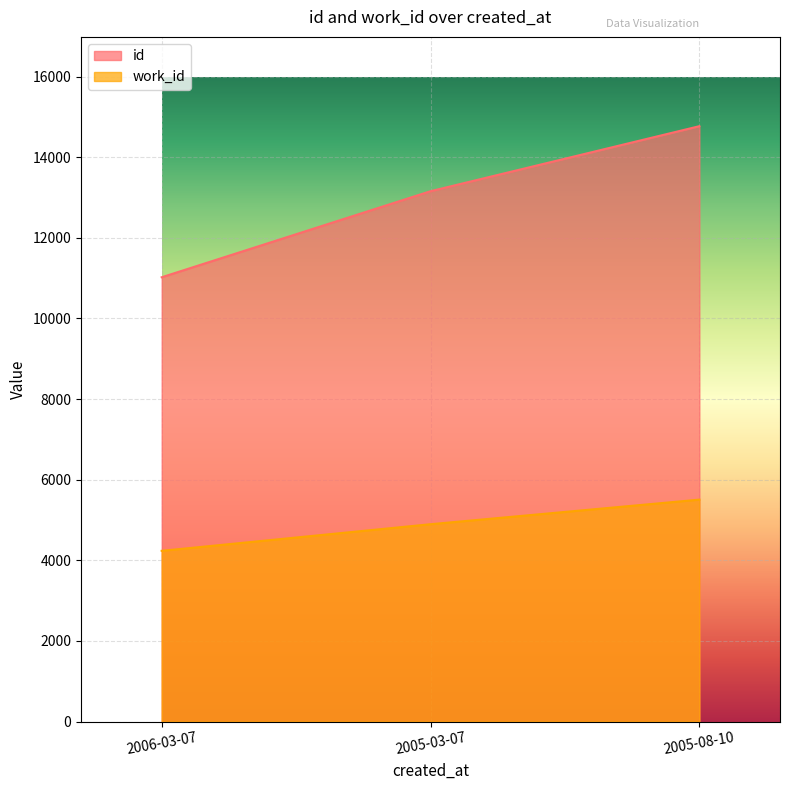

What are all the series names shown in the legend?

id, work_id